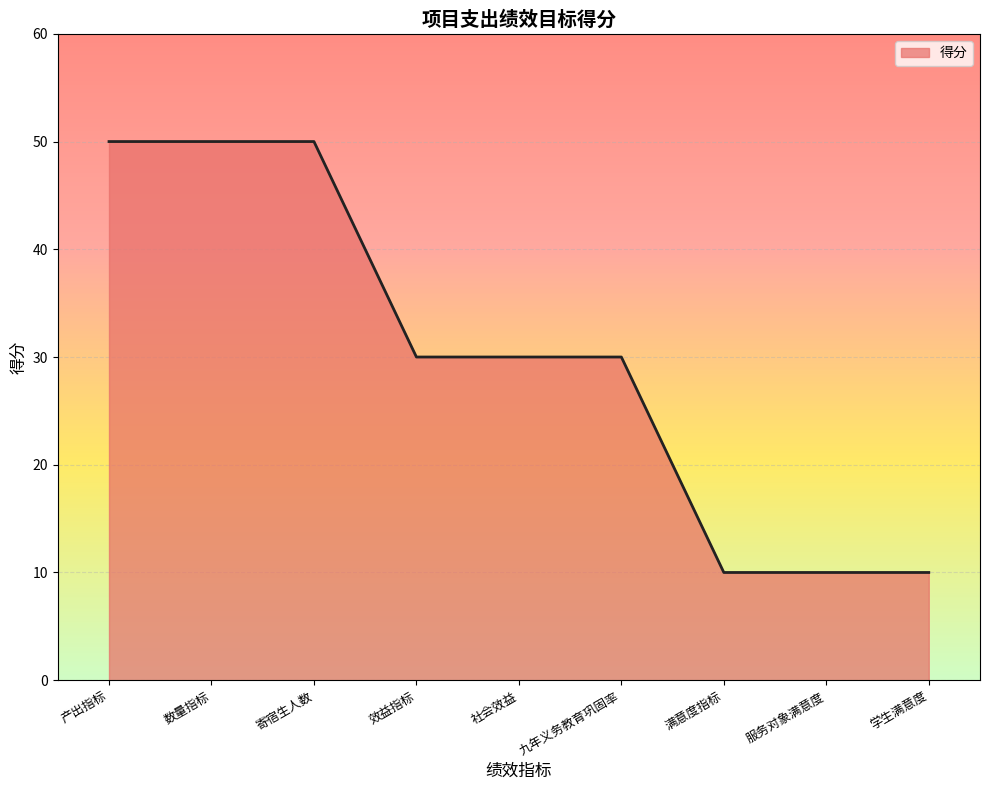

True or false: the data shows 10 at 满意度指标.

True